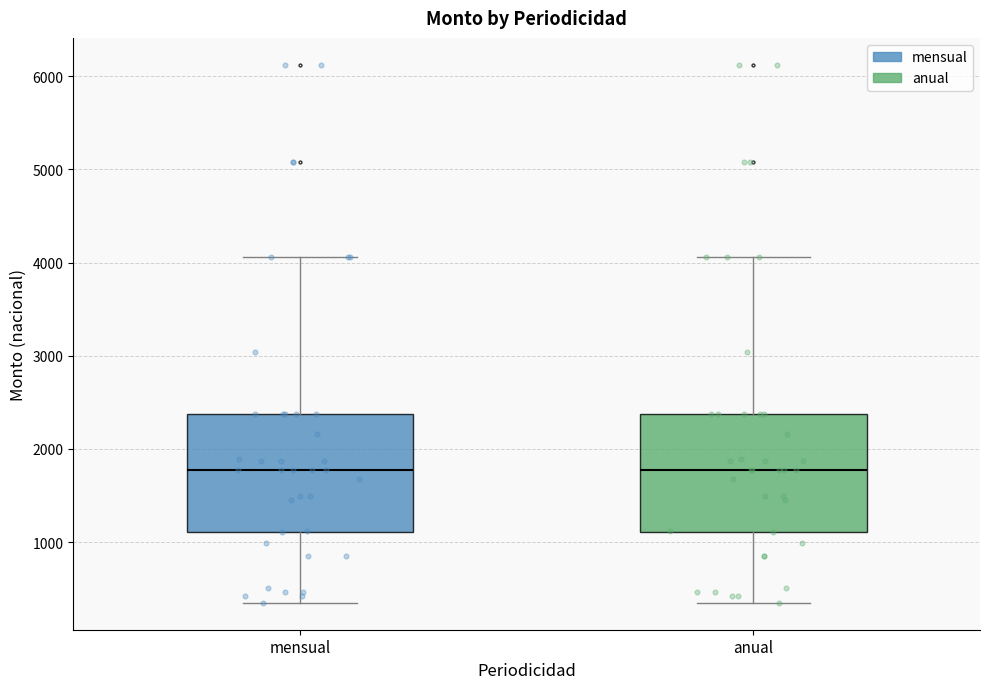

Reading left to right, transcribe this box plot: for each box, give where its median line is, the range the box spans, and where its two whiskers end, as read against the y-axis. The values are not printed on the chart, so give them approximately, as read against the axis.

mensual: median 1800, box 1100 to 2400, whiskers 300 to 4100
anual: median 1800, box 1100 to 2400, whiskers 300 to 4100